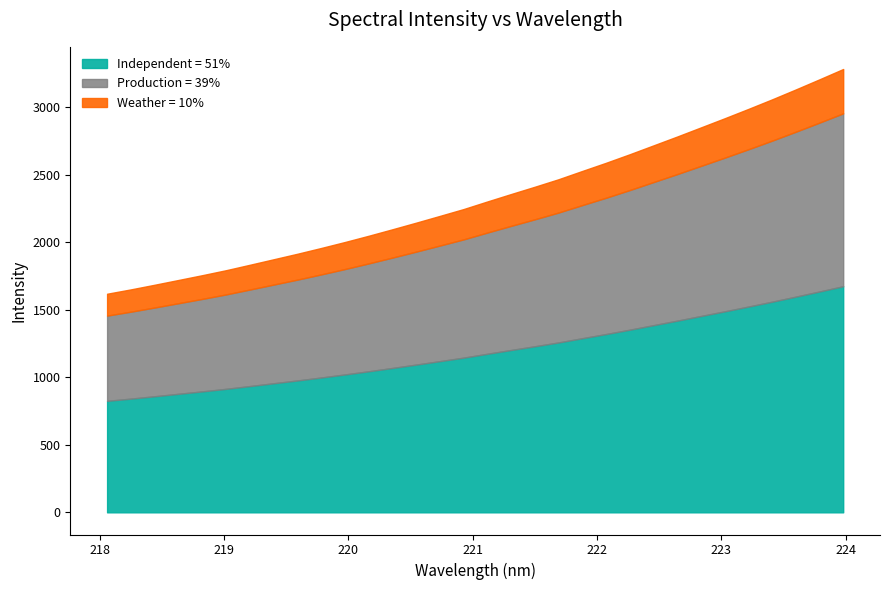

What is the average value?

2335.4